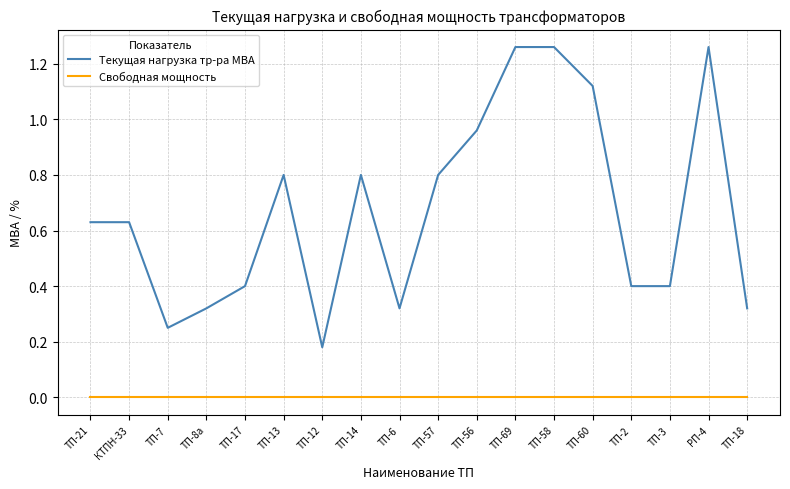

True or false: Свободная мощность and Текущая нагрузка тр-ра МВА intersect in this chart.

False